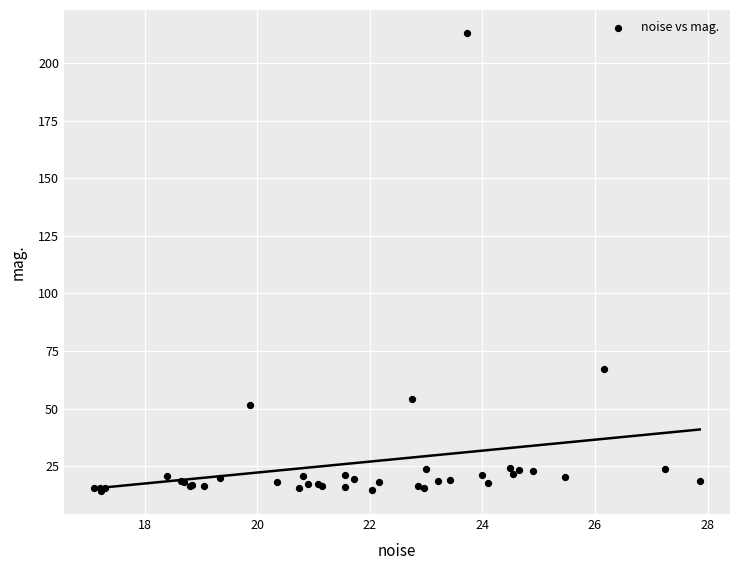

What Y value in the scatter plot is closest to 113?

67.3